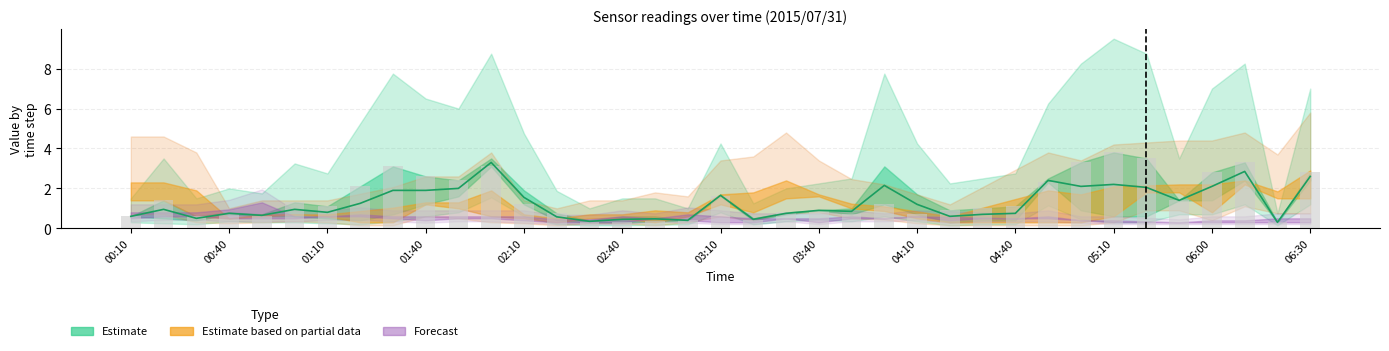

What position from the left is 2015/07/31 01:40?

10